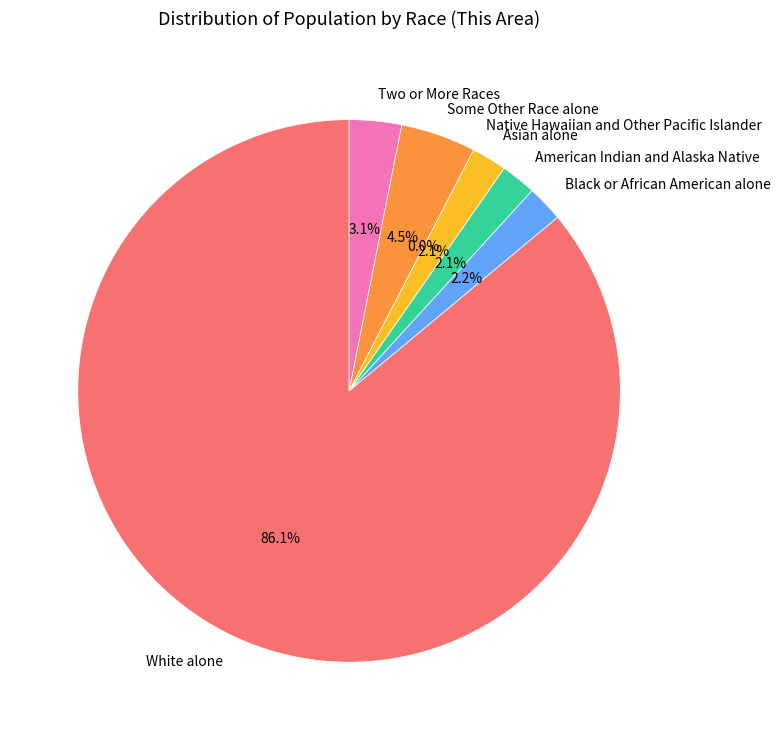

True or false: Some Other Race alone accounts for 11% of the total.

False